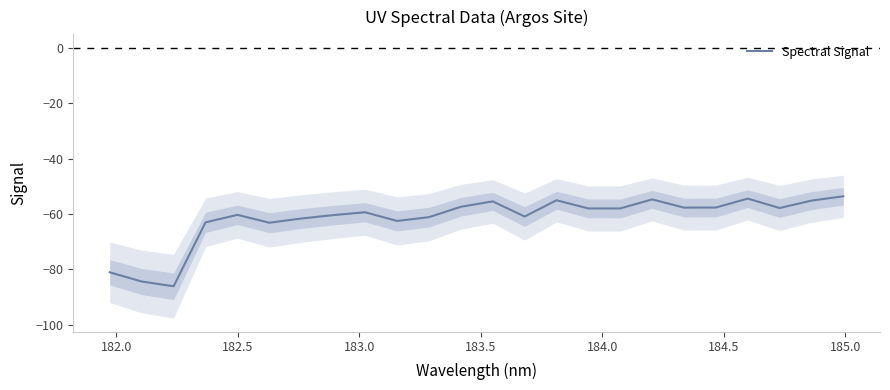

What is the difference between the maximum and minimum values?

32.5